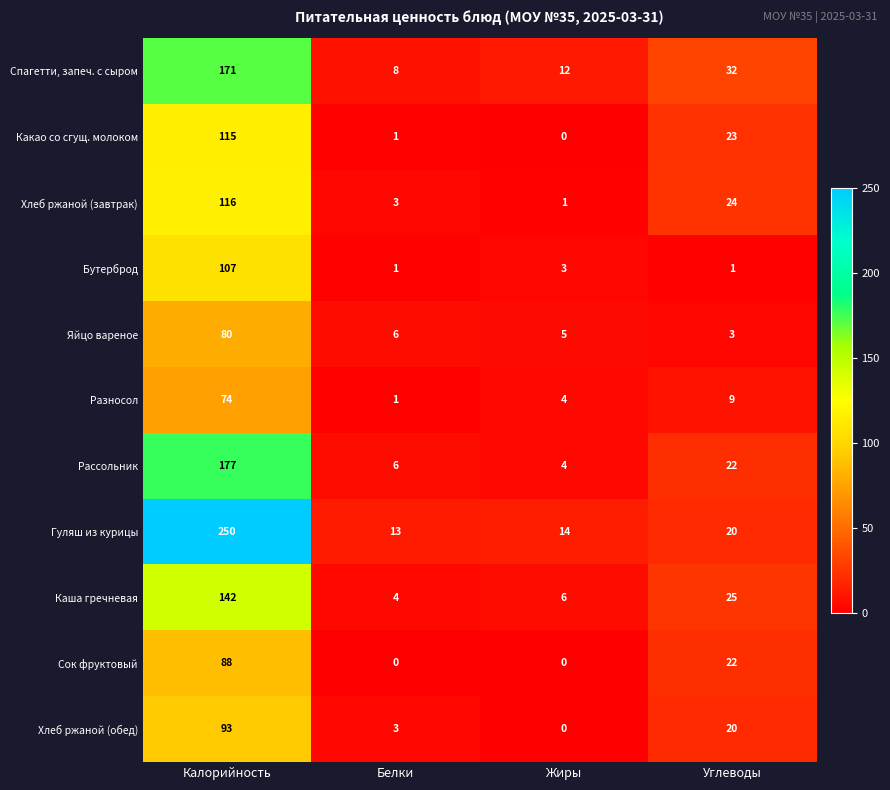

Is it true that Какао со сгущ. молоком equals 0 at Жиры?

True